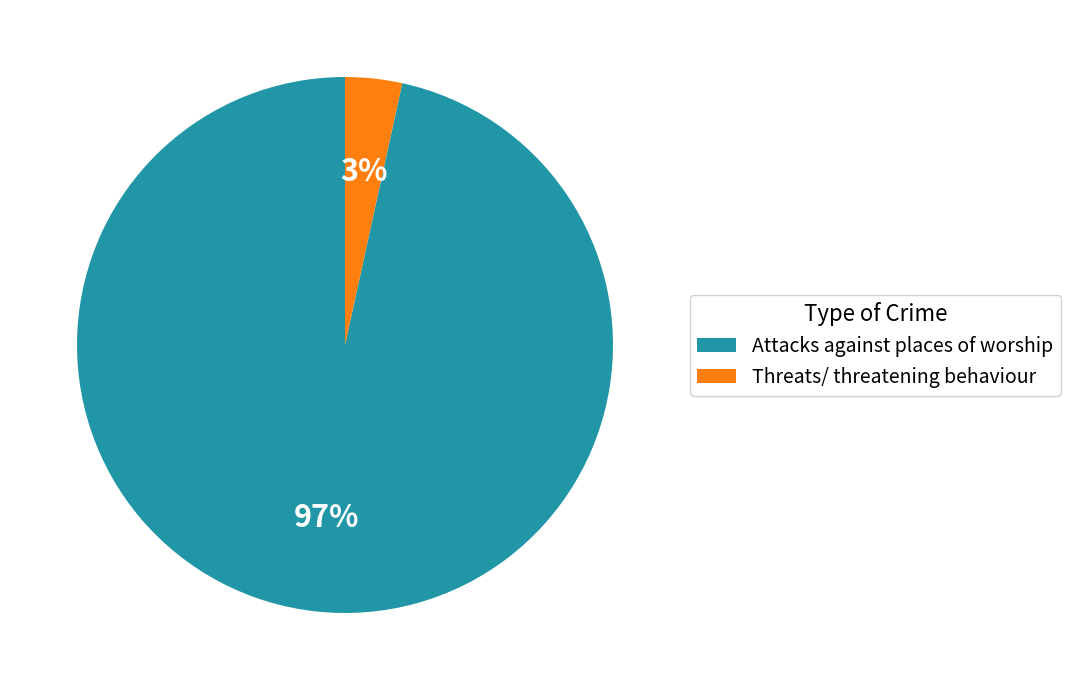

The Attacks against places of worship slice represents 97% of the pie. True or false?

True